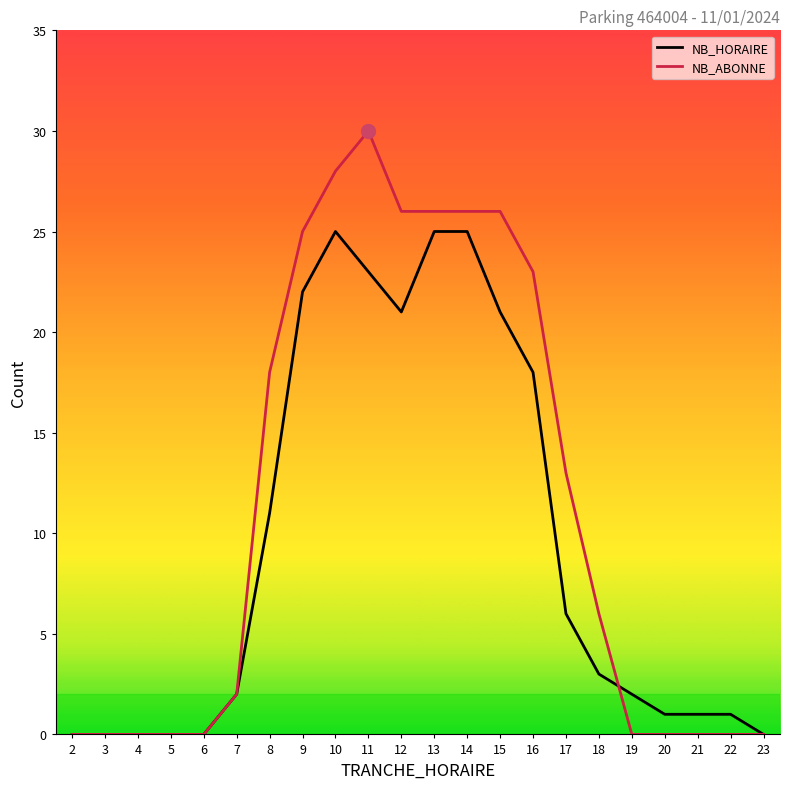

The NB_HORAIRE series shows 0 at 5. True or false?

True